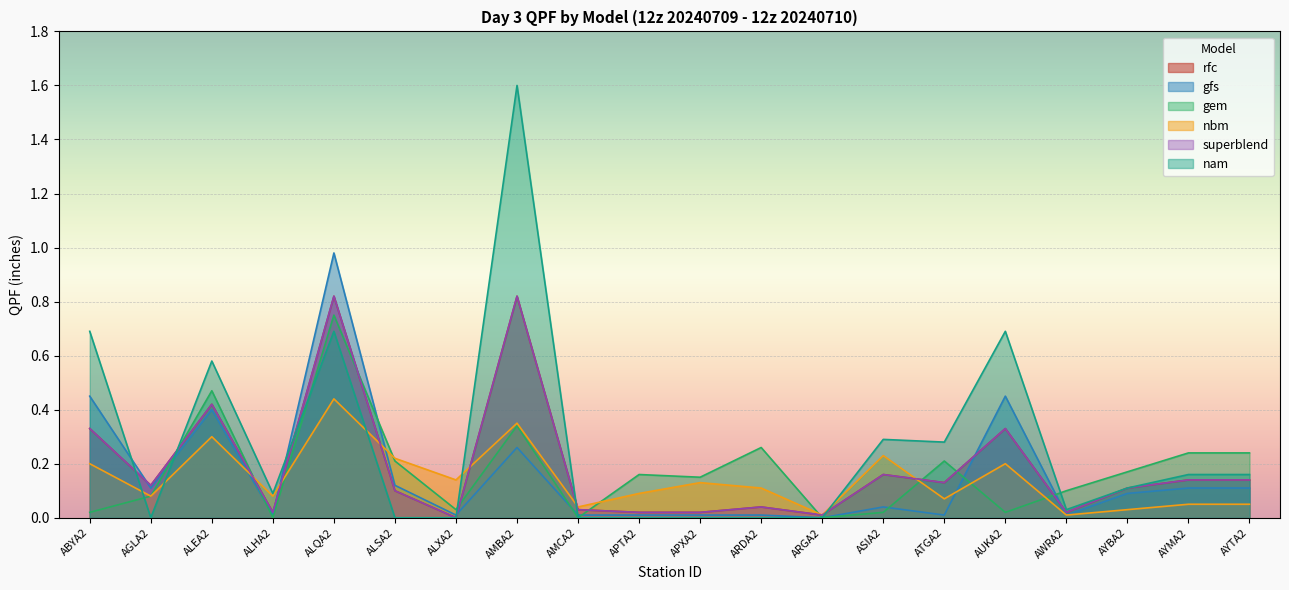

Which series has the largest total across all categories?

nam